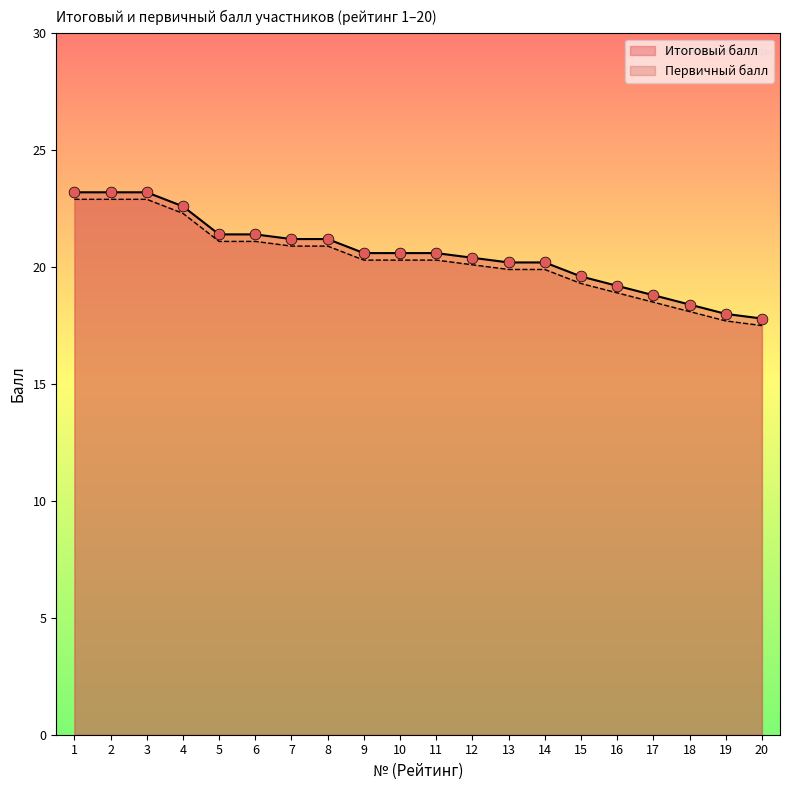

Which series has the widest spread of Y values?

Итоговый балл